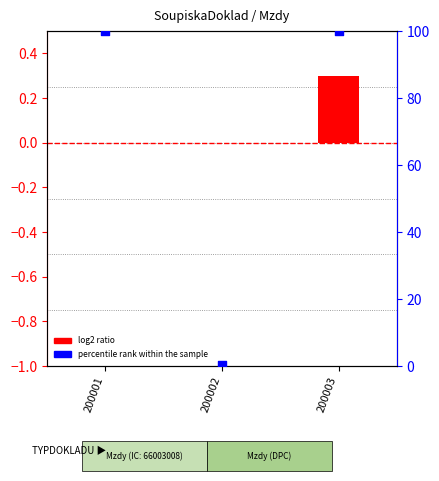

Is the value of percentile rank within the sample at 200002 greater than the value of log2 ratio at 200001?

Yes